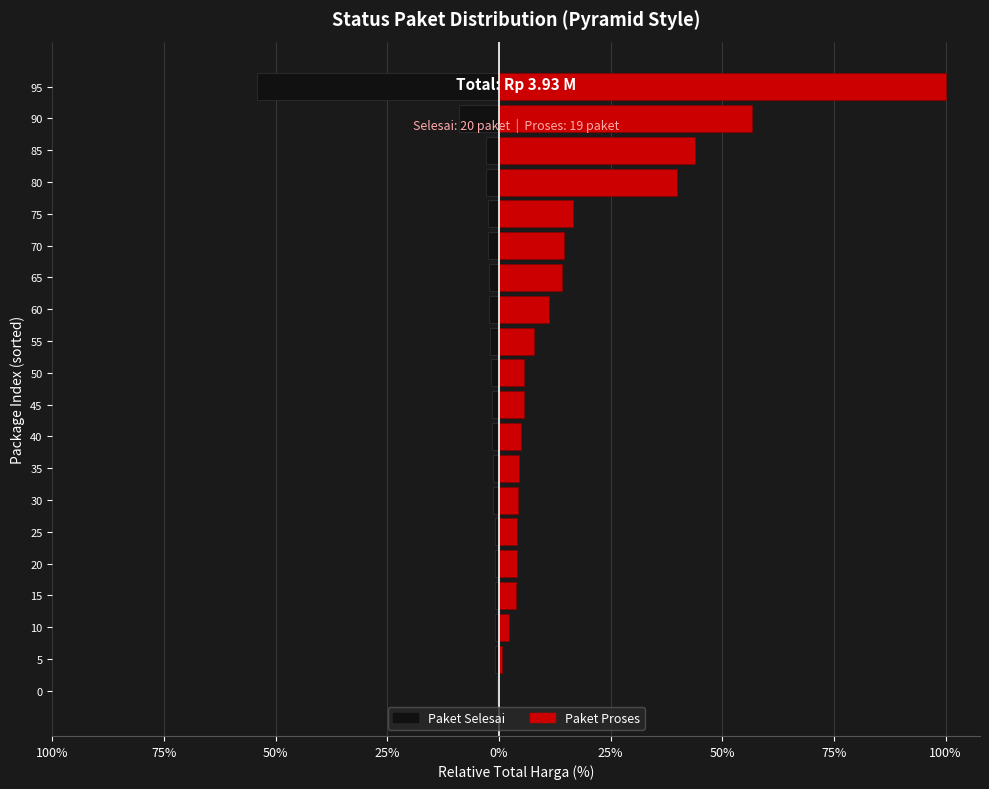

At how many categories does at least one series exceed 98?

1